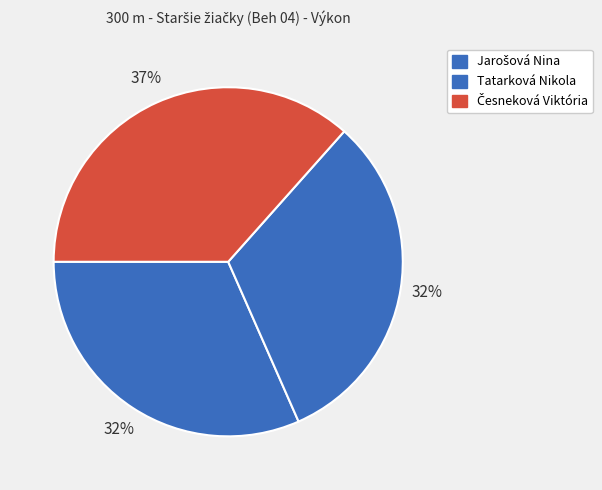

To the nearest percent, what is the difference between the largest and smallest slice percentages?

5%